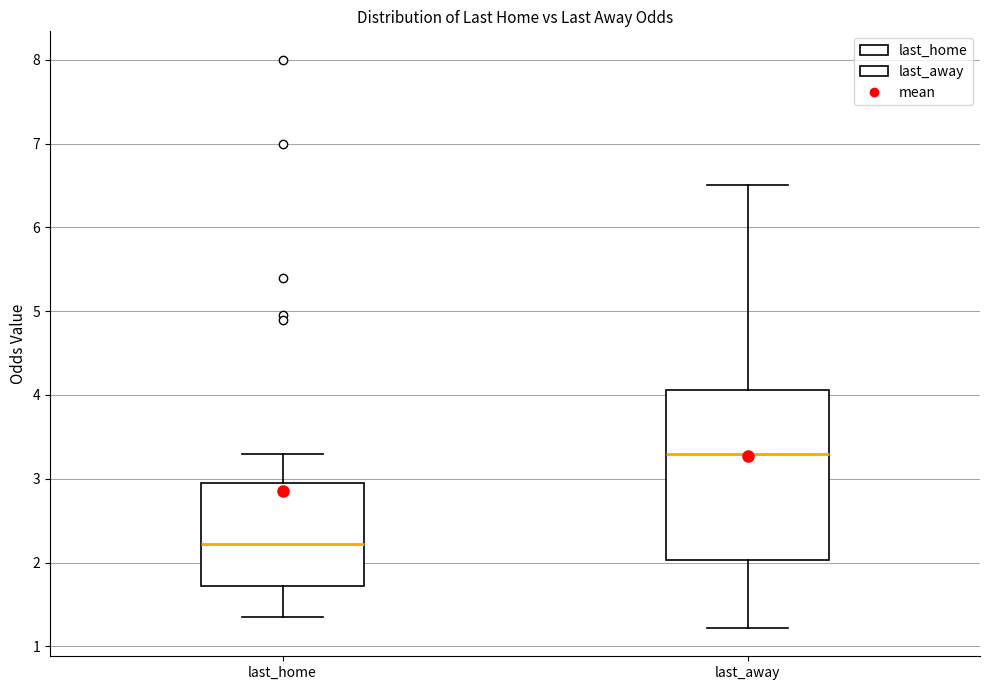

Where does the lower whisker of the box for last_away end on the y-axis? The values are not printed on the chart, so give them approximately, as read against the axis.

1.2